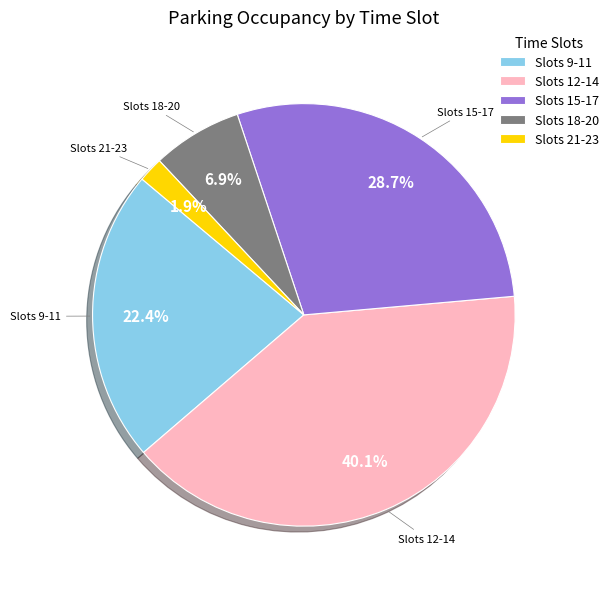

How much of the chart is everything except Slots 9-11?

77.6%